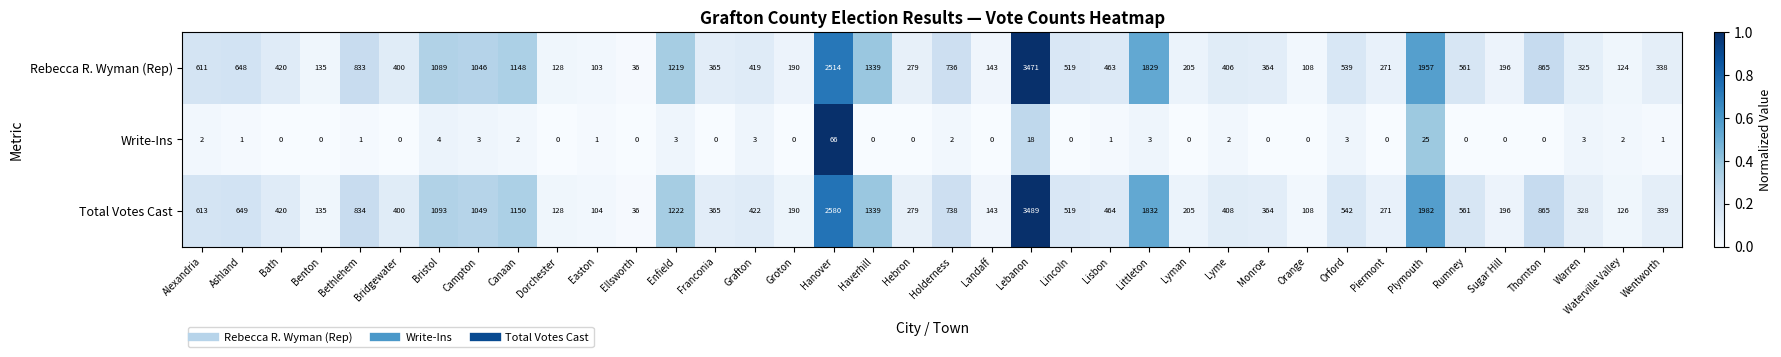

List the series in order of their peak value, lowest first.

Write-Ins, Rebecca R. Wyman (Rep), Total Votes Cast